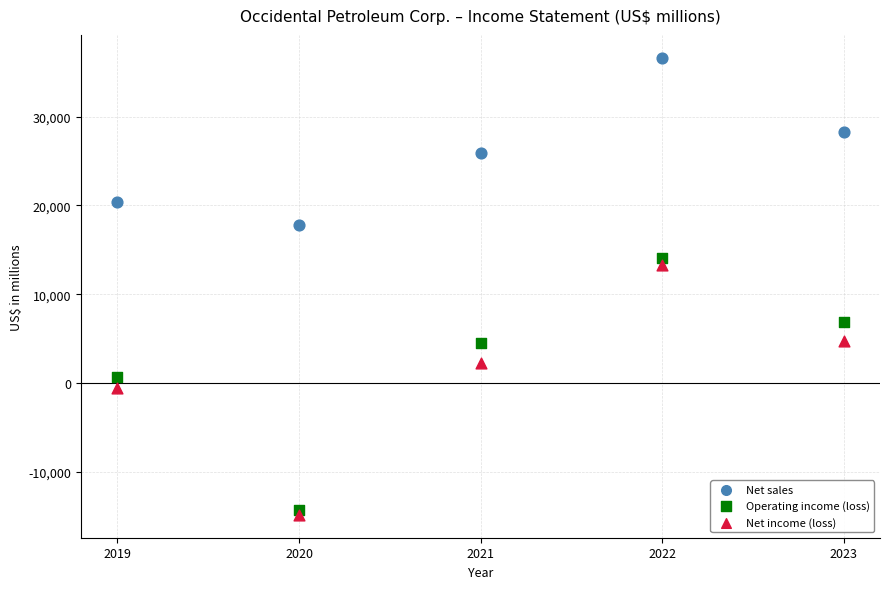

Which series contains the highest Y value?

Net sales